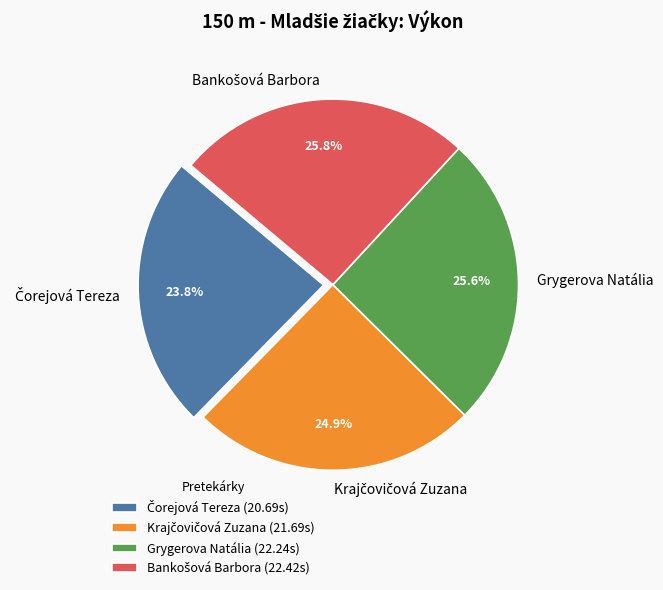

What percentage is NOT represented by Grygerova Natália?

74.4%